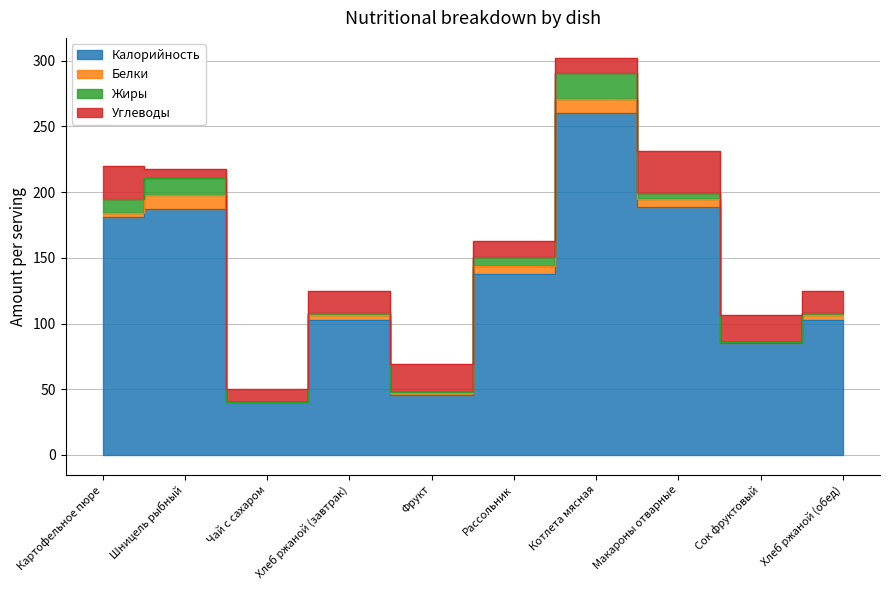

What position from the right is Рассольник?

5